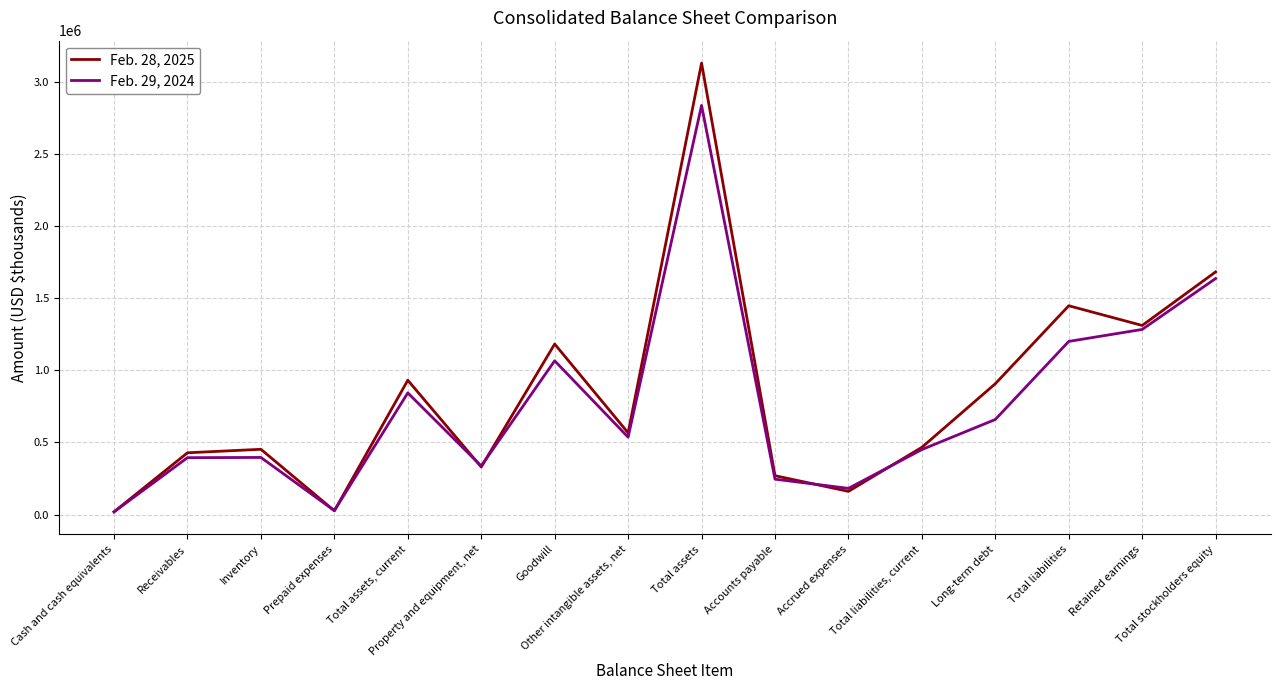

The value of Feb. 29, 2024 at Total stockholders equity is 2889863. True or false?

False